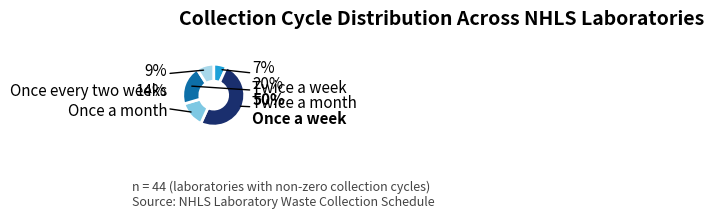

Approximately how many times larger is the value at Twice a week compared to Once a week?

0.1